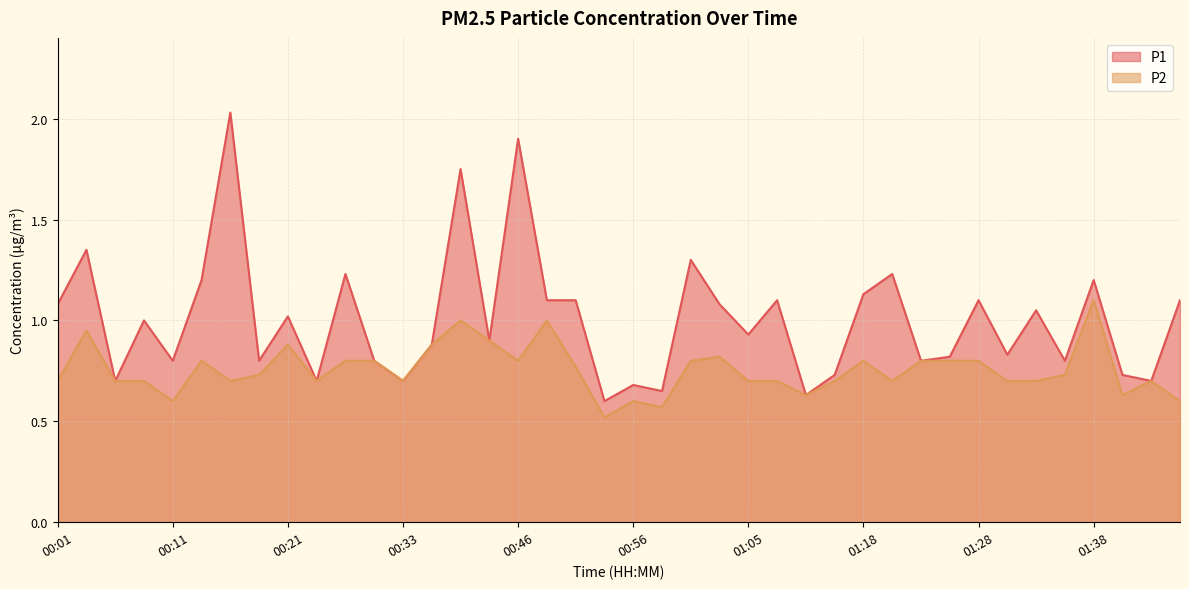

At 00:51, list the series in order from largest to smallest.

P1, P2